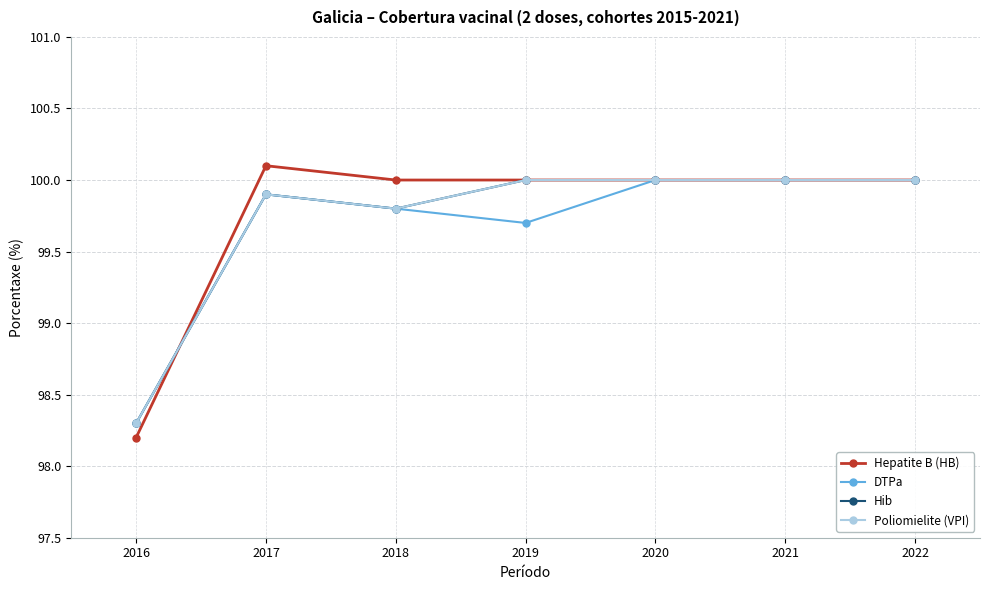

Reading left to right, list all the values displayed in this chart.

Hepatite B (HB): 98.2	100.1	100.0	100.0	100.0	100.0	100.0
DTPa: 98.3	99.9	99.8	99.7	100.0	100.0	100.0
Hib: 98.3	99.9	99.8	100.0	100.0	100.0	100.0
Poliomielite (VPI): 98.3	99.9	99.8	100.0	100.0	100.0	100.0